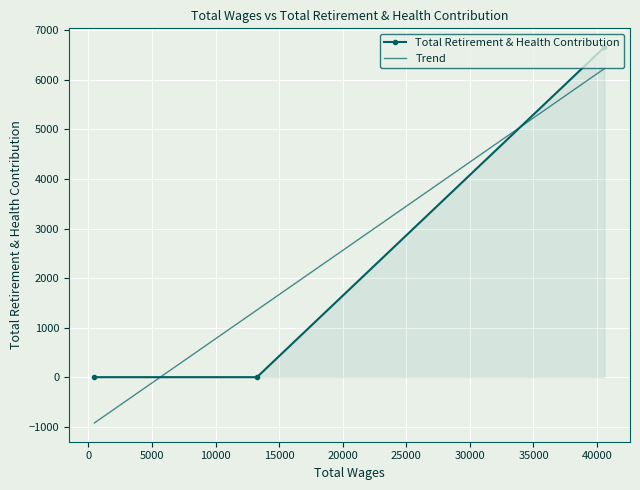

How many categories are shown in the chart?

3